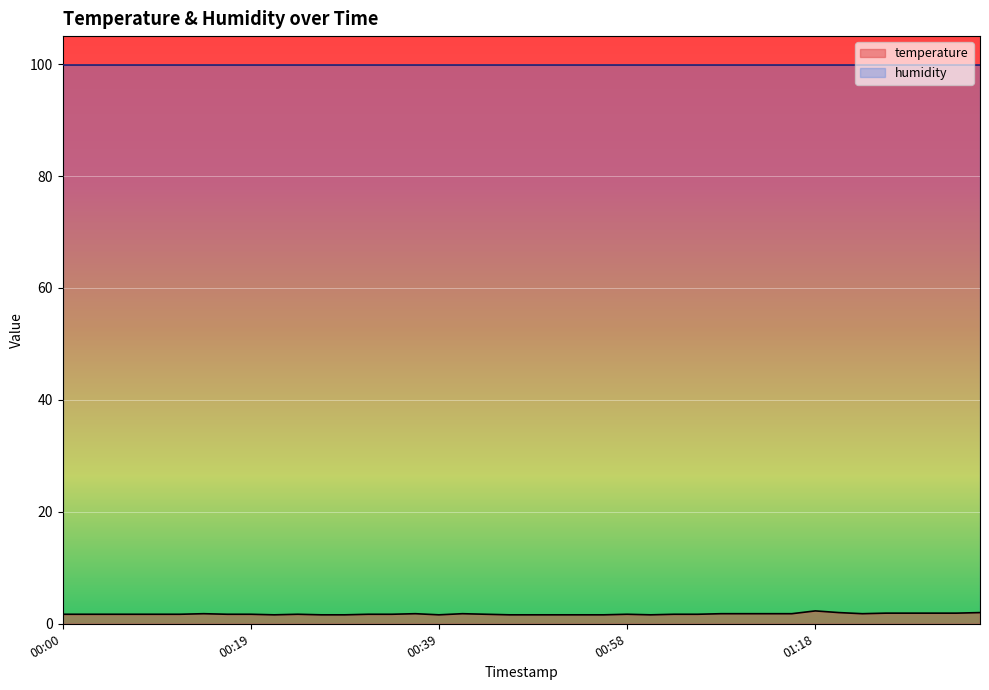

List the series in order of their overall mean, highest first.

humidity, temperature